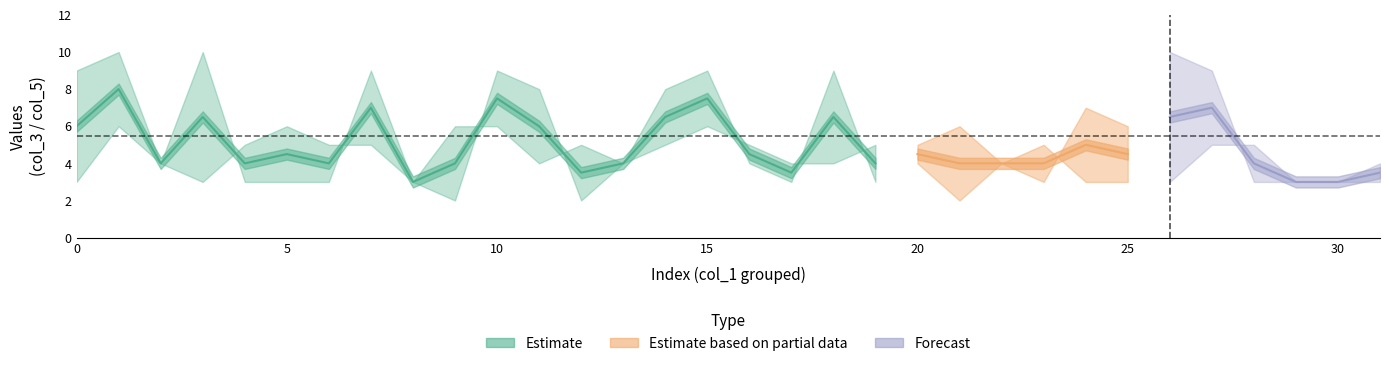

Does the chart display data point markers on the line(s)?

No